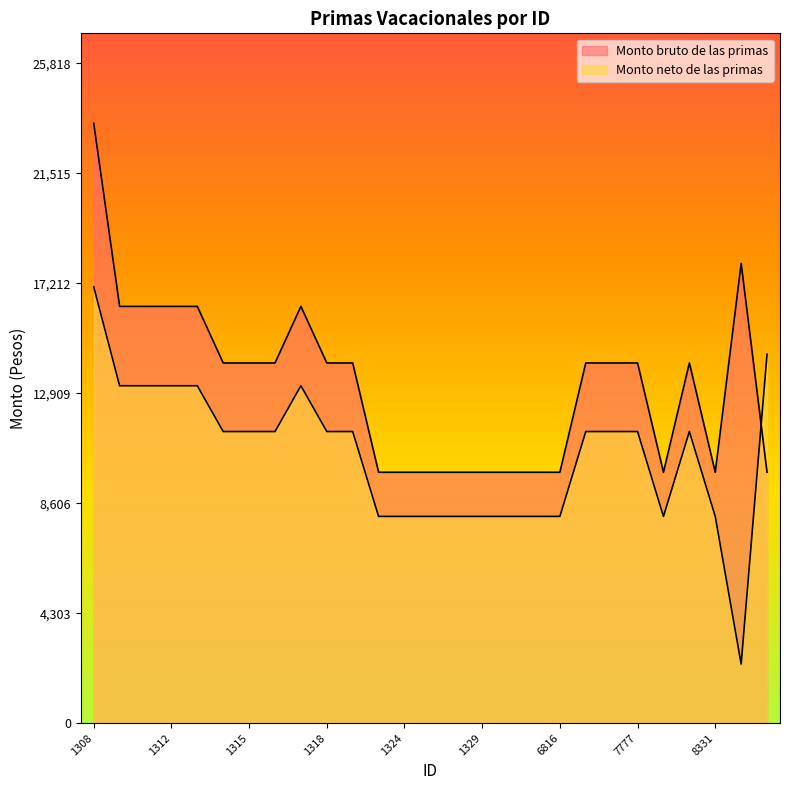

Which series changed the most between 1317 and 6818?

Monto bruto de las primas